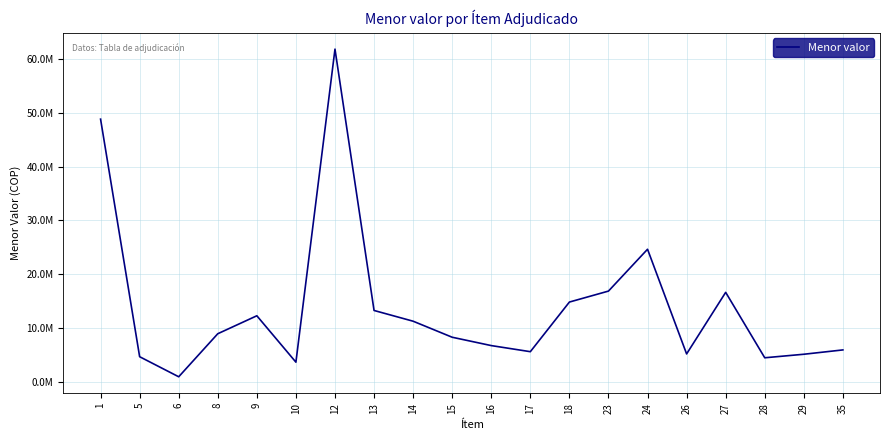

Does the chart have visible grid lines?

Yes